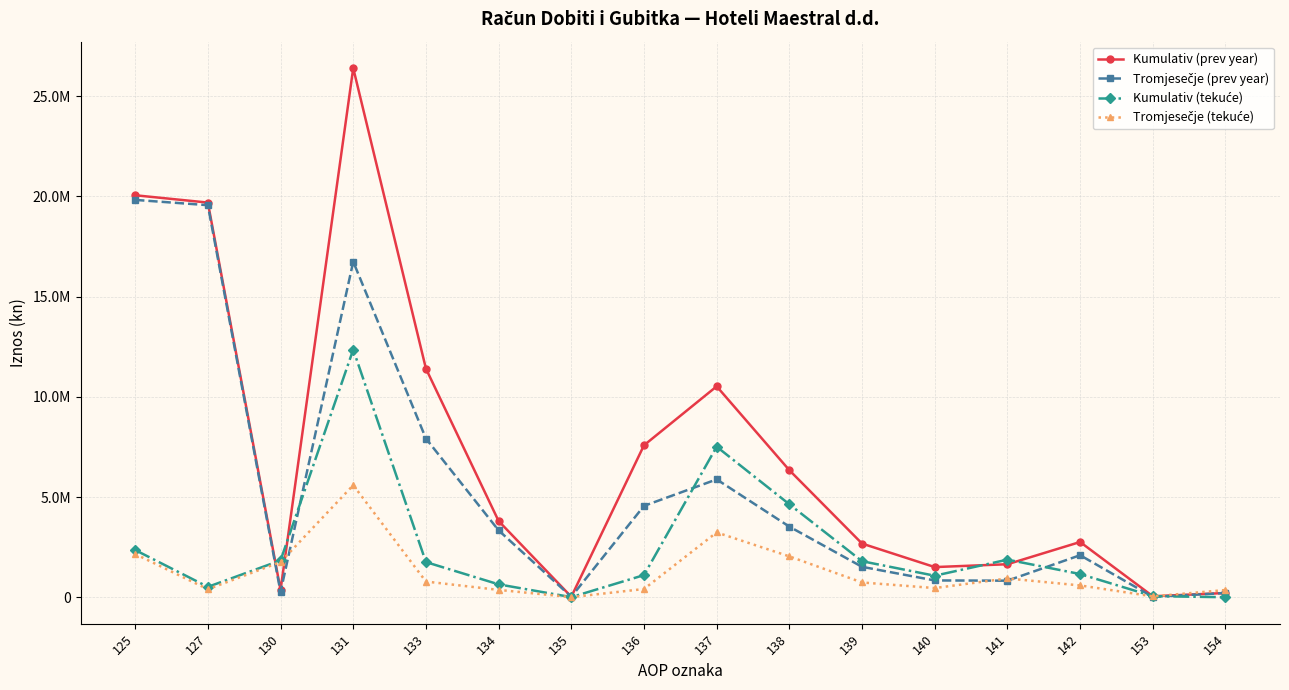

Does the chart have visible grid lines?

Yes